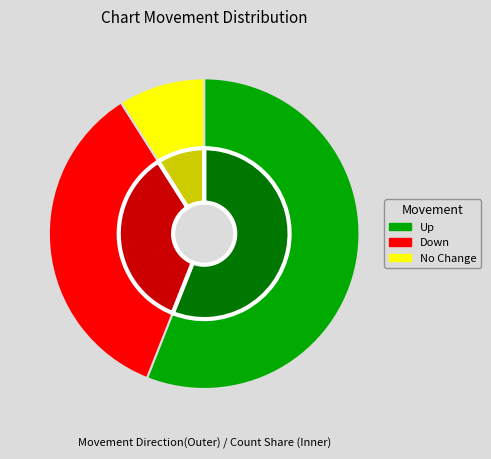

Which slice represents more than half of the pie?

up